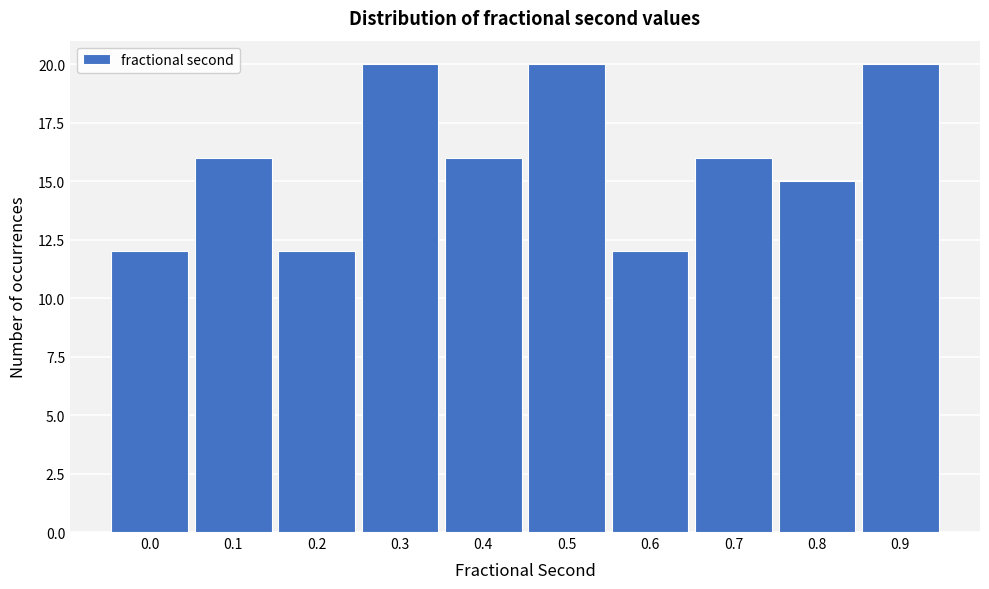

Reading left to right, extract all data points from this chart.

0.0=12	0.1=16	0.2=12	0.3=20	0.4=16	0.5=20	0.6=12	0.7=16	0.8=15	0.9=20